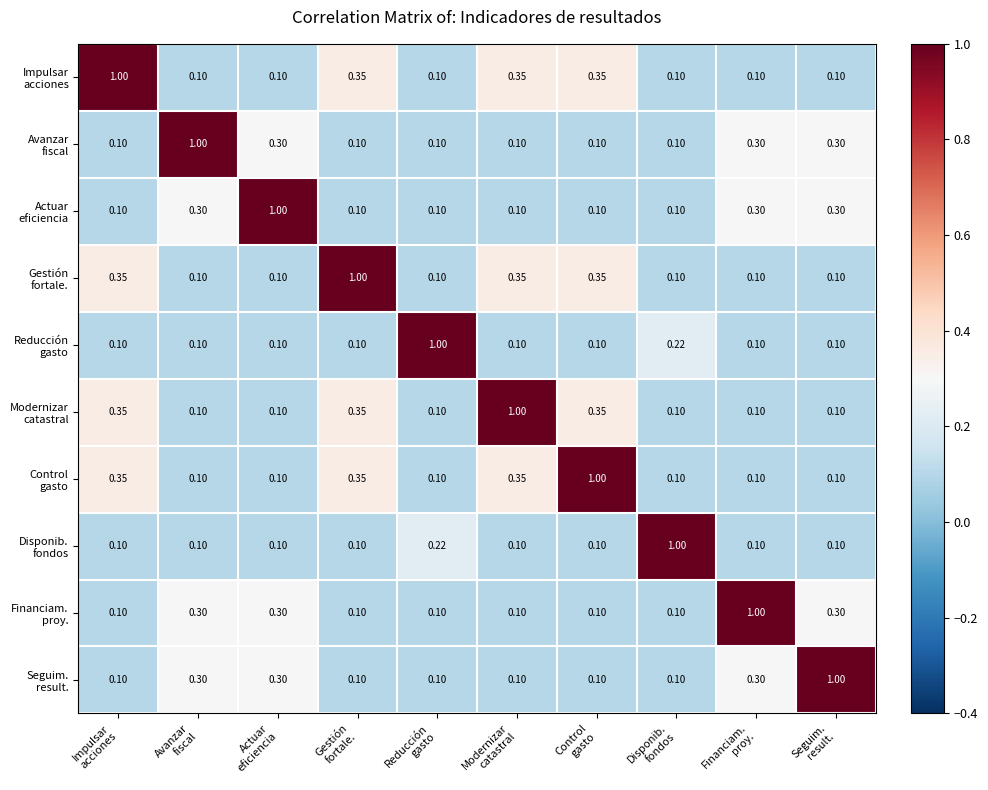

Rank the series by their maximum value, from highest to lowest.

Impulsar acciones, Avanzar fiscal, Actuar eficiencia, Gestión fortale., Reducción gasto, Modernizar catastral, Control gasto, Disponib. fondos, Financiam. proy., Seguim. result.